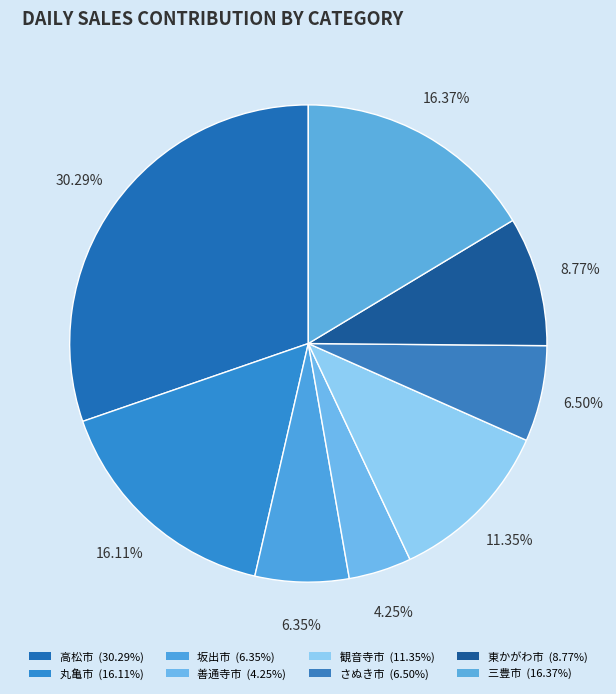

Rank the categories by value from lowest to highest.

善通寺市, 坂出市, さぬき市, 東かがわ市, 観音寺市, 丸亀市, 三豊市, 高松市